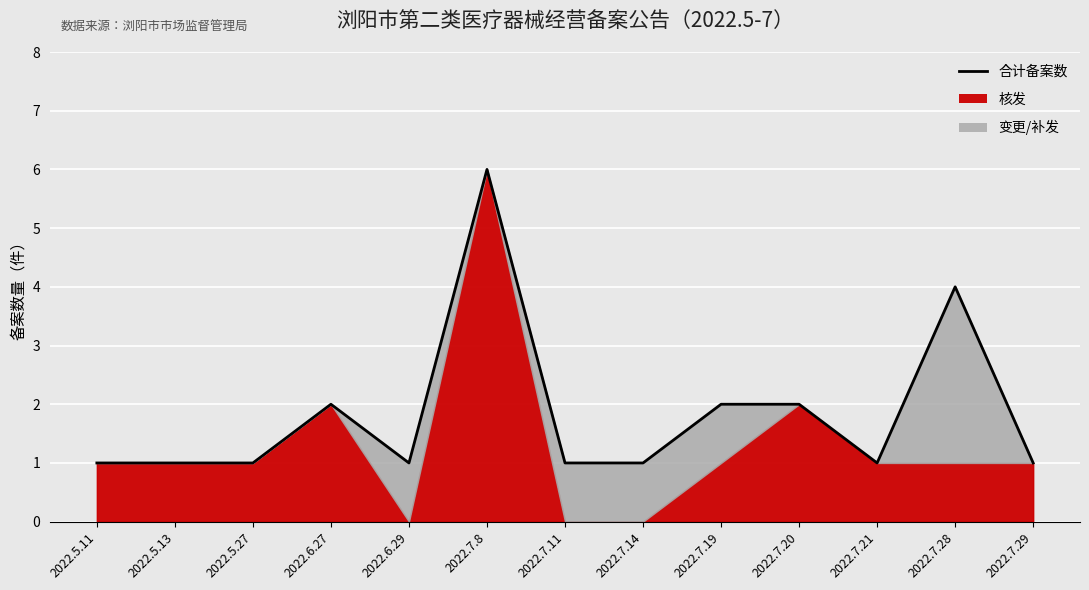

True or false: the data has more than 0 interior local peaks.

True